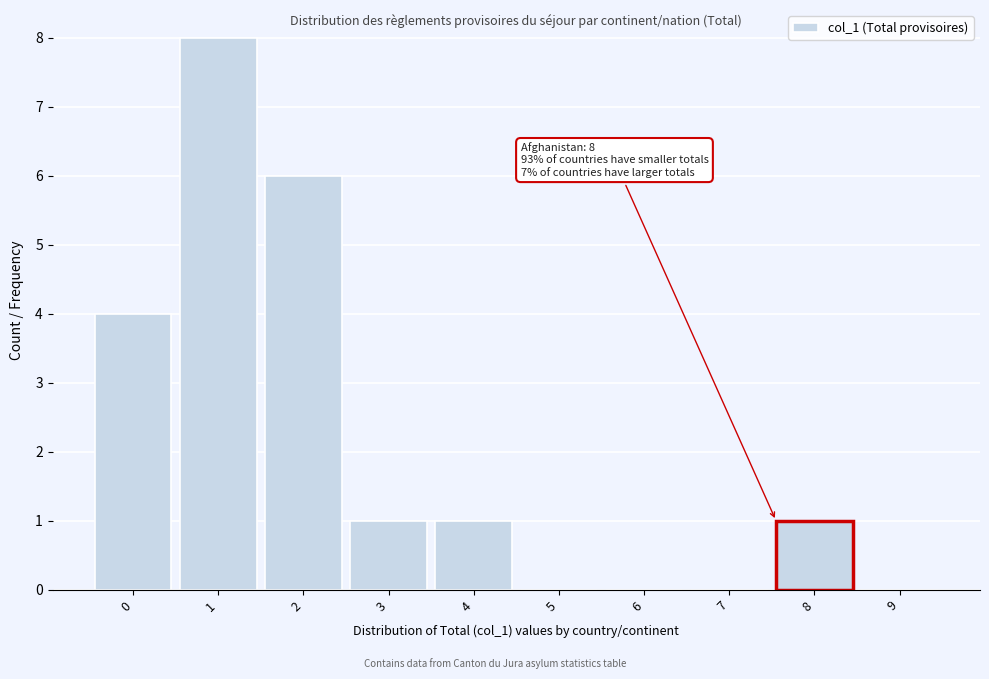

Reading left to right, what are all the values shown in this chart?

0=4	1=8	2=6	3=1	4=1	5=0	6=0	7=0	8=1	9=0